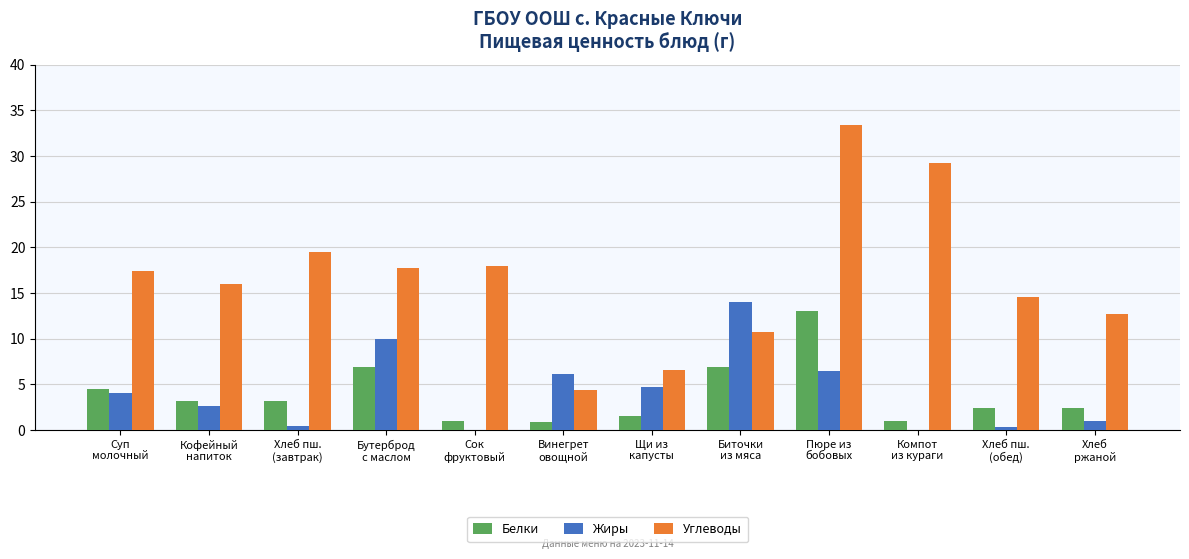

What is the spread (max minus min) of values at Сок
фруктовый?

18.0